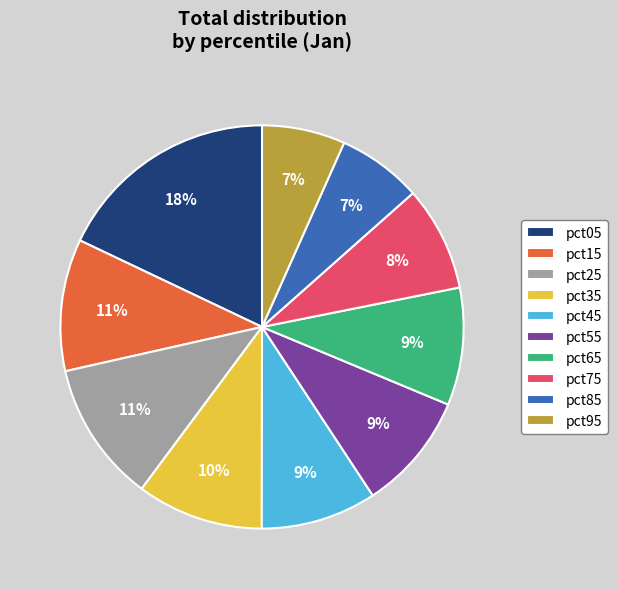

Does pct95 represent more than half of the total?

No